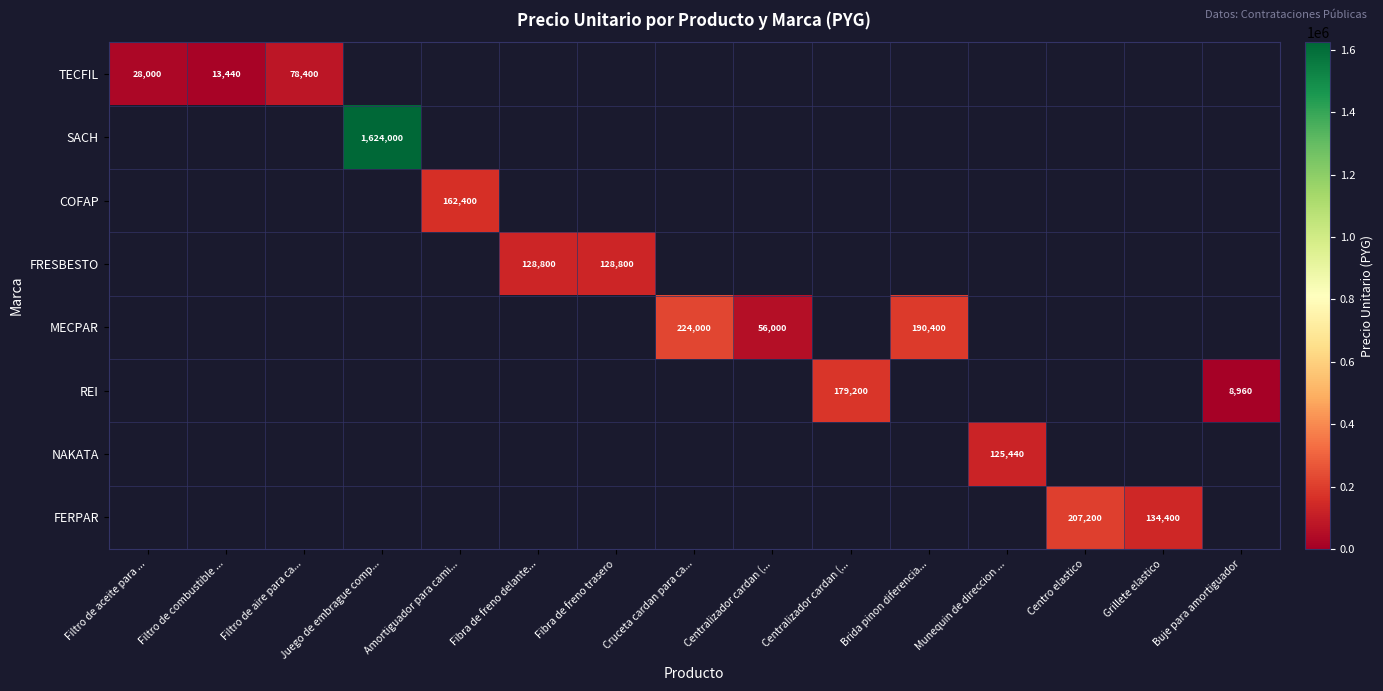

At how many categories does at least one series exceed 958703?

1